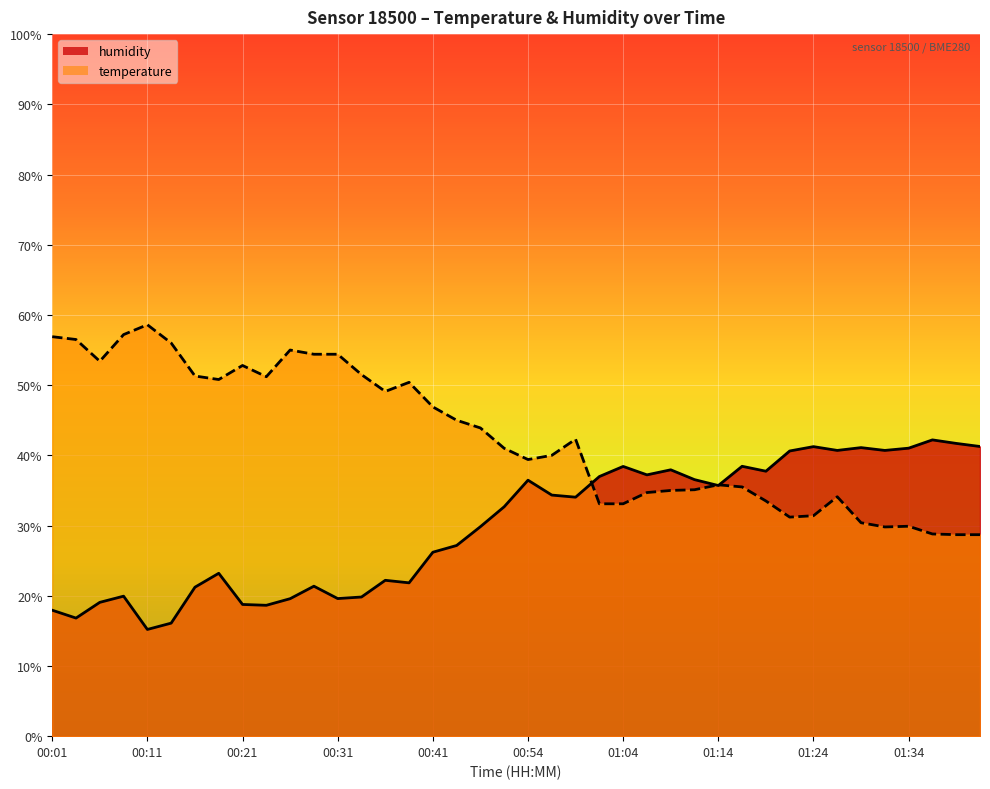

Rank the series at 01:42 from highest to lowest value.

humidity, temperature